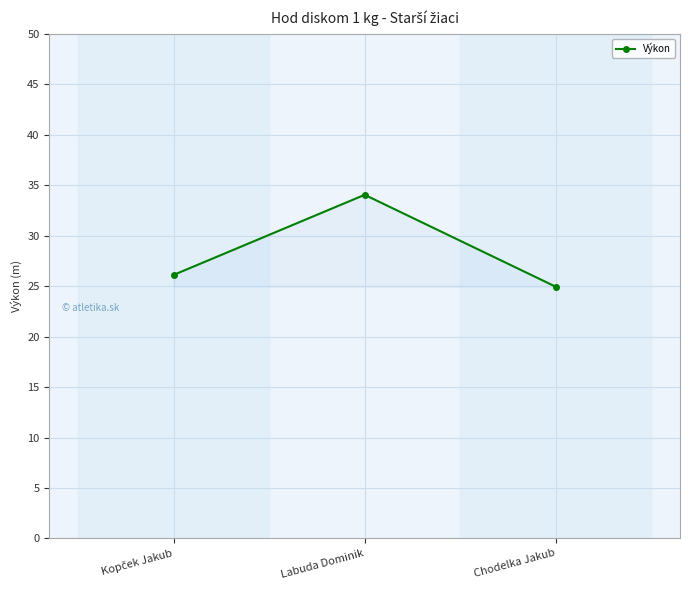

How many data points are less than 26?

1